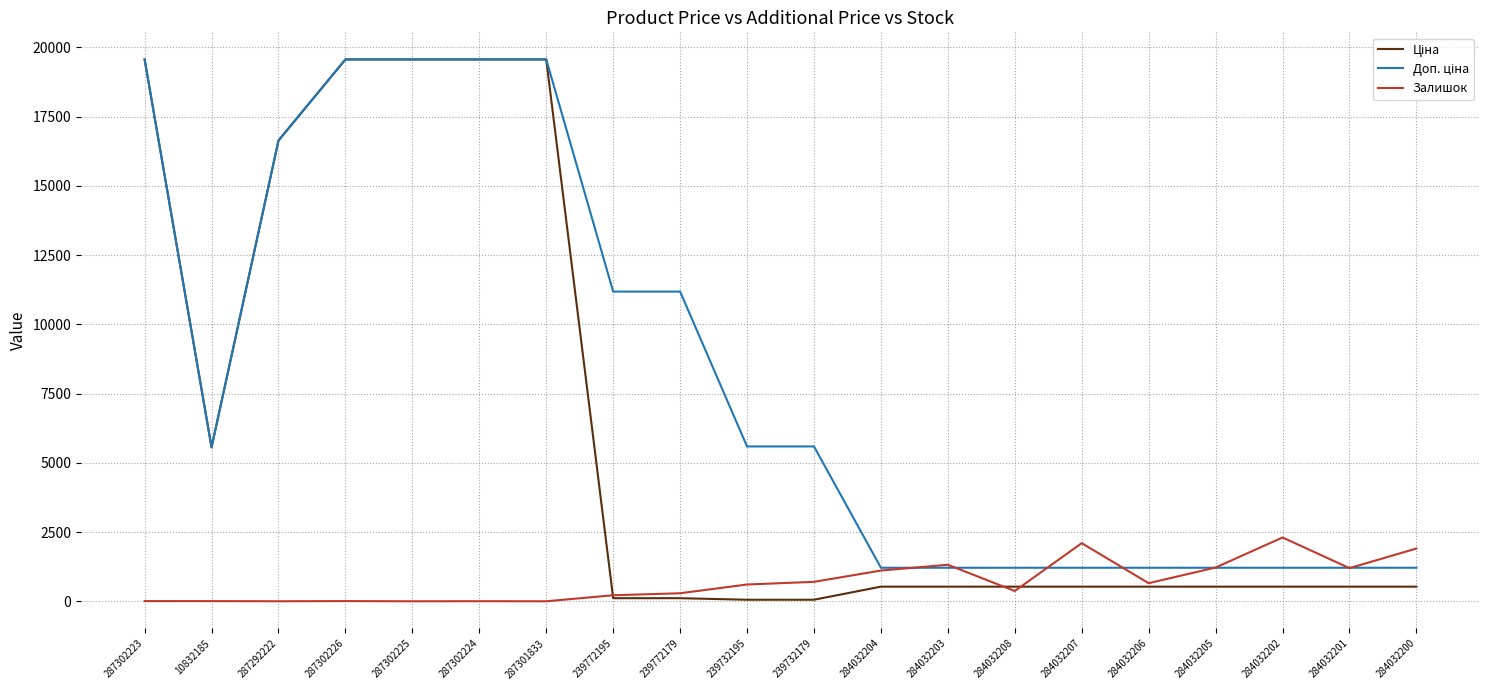

True or false: Залишок has a value of 1905.0 at 284032200.

True